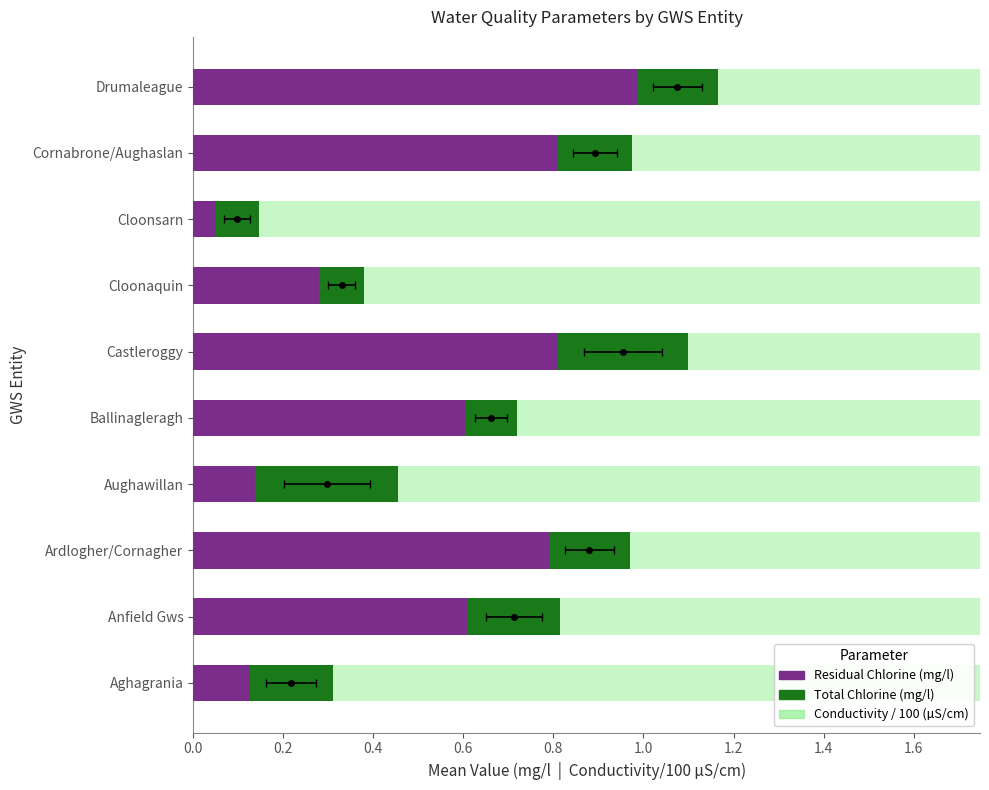

Reading left to right, extract all data points from this chart.

Residual Chlorine: 0.1	0.6	0.8	0.1	0.6	0.8	0.3	0.1	0.8	1.0
Total Chlorine (additional): 0.2	0.2	0.2	0.3	0.1	0.3	0.1	0.1	0.2	0.2
Conductivity/100: 2.7	2.7	2.8	2.6	2.7	2.9	2.7	2.8	2.6	2.6